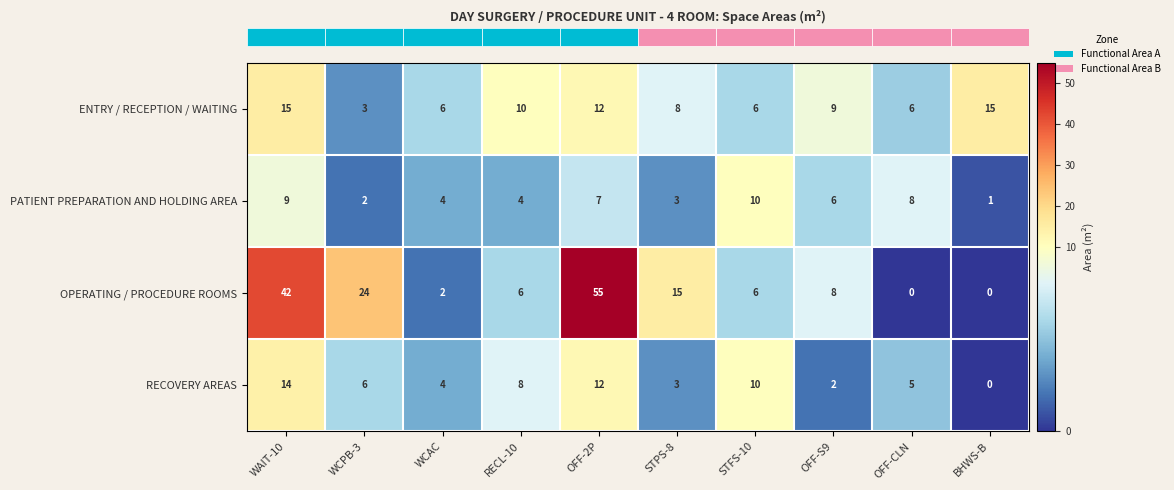

At which category is the sum across all series the highest?

OFF-2P